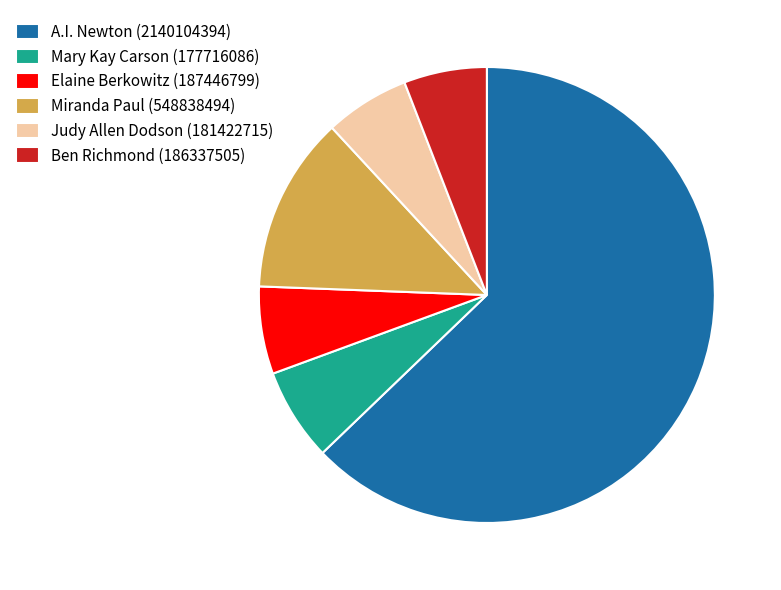

Which category has the biggest portion of the pie?

A.I. Newton (2140104394)